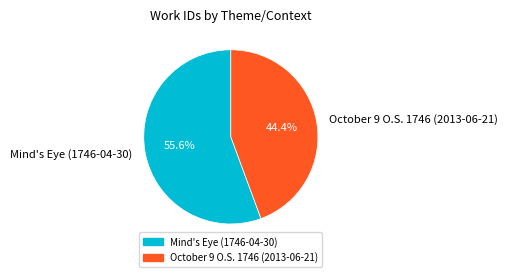

What portion of the pie excludes Mind's Eye (1746-04-30)?

44.4%